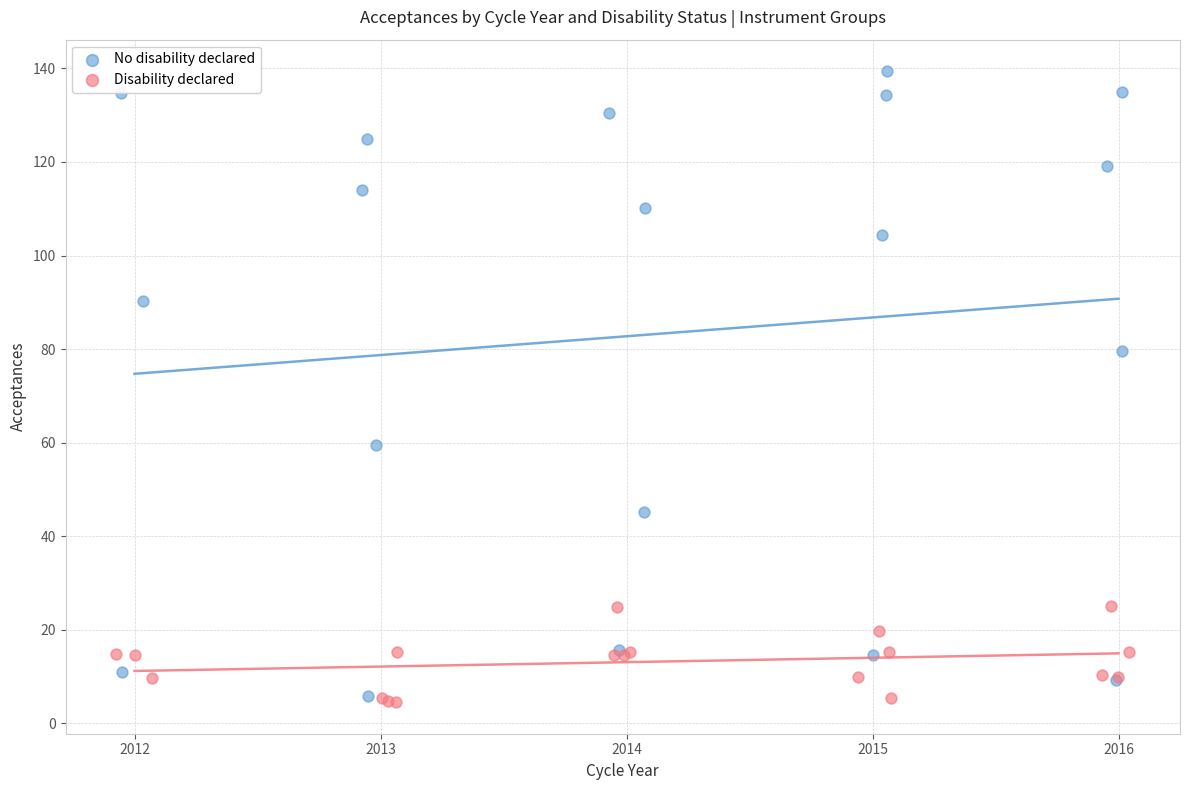

Which series contains the highest Y value?

No disability declared